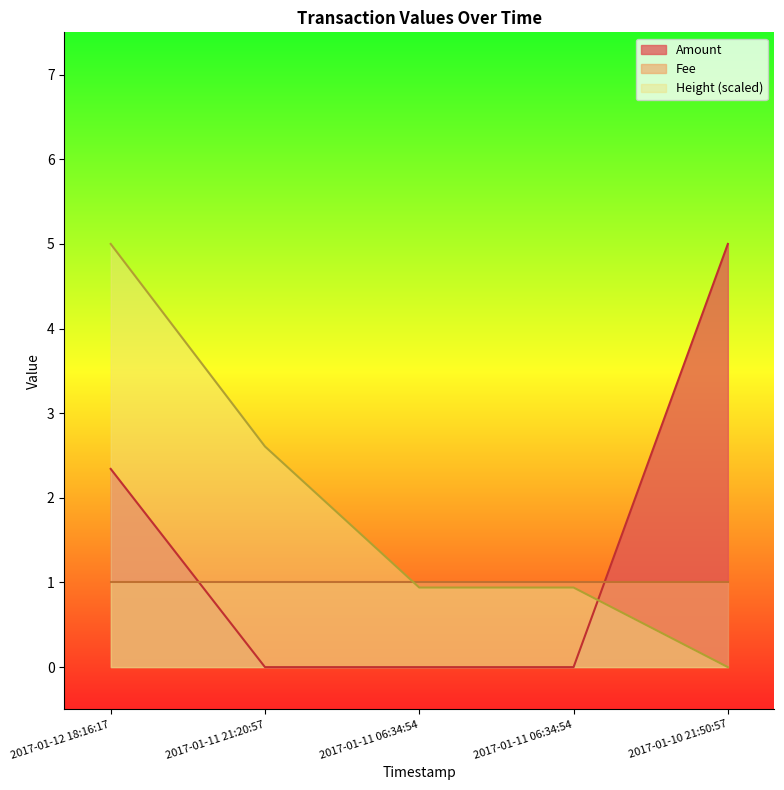

What is the maximum value shown in the chart?

5.0